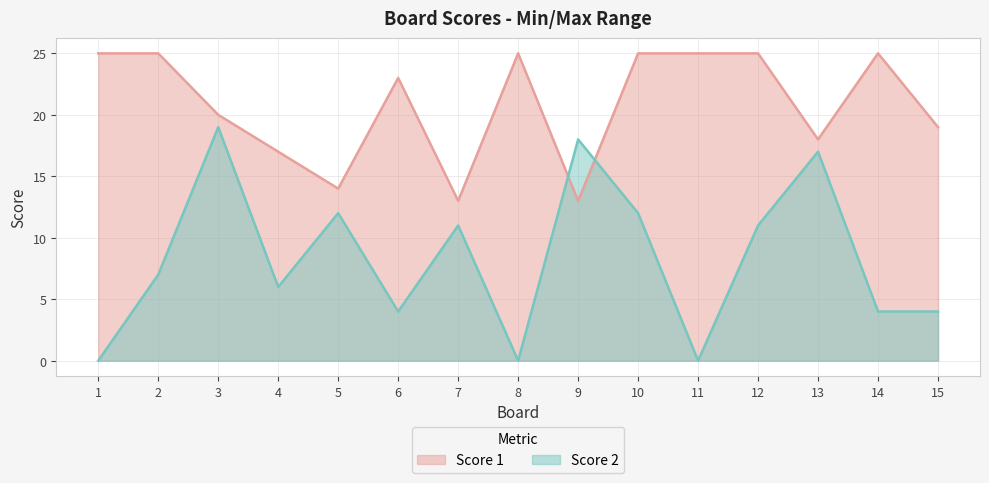

List the series in order of their overall mean, lowest first.

Score 2 line, Score 1 line